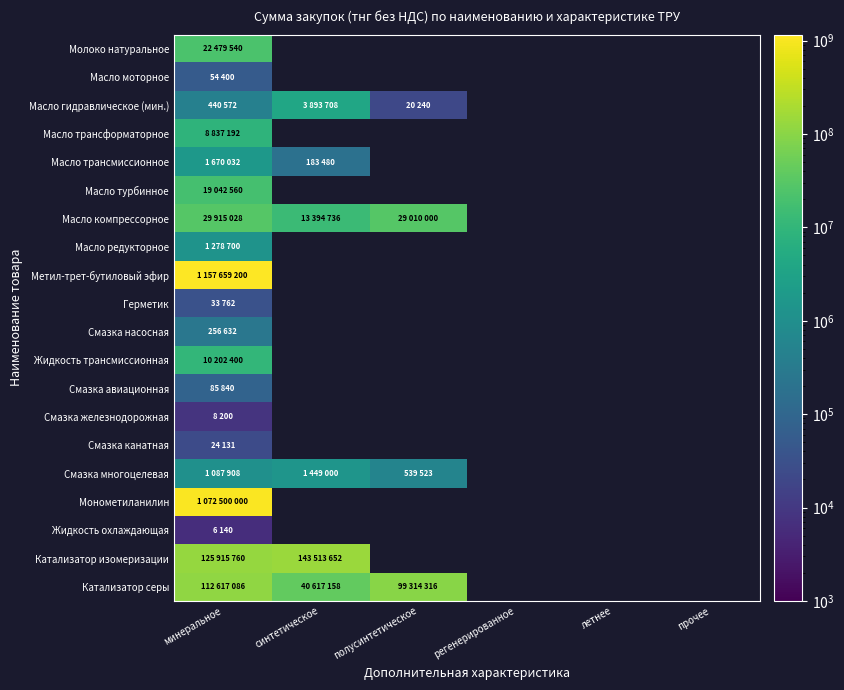

List the series in order of their peak value, lowest first.

Жидкость охлаждающая, Смазка железнодорожная, Смазка канатная, Герметик, Масло моторное, Смазка авиационная, Смазка насосная, Масло редукторное, Смазка многоцелевая, Масло трансмиссионное, Масло гидравлическое (мин.), Масло трансформаторное, Жидкость трансмиссионная, Масло турбинное, Молоко натуральное, Масло компрессорное, Катализатор серы, Катализатор изомеризации, Монометиланилин, Метил-трет-бутиловый эфир